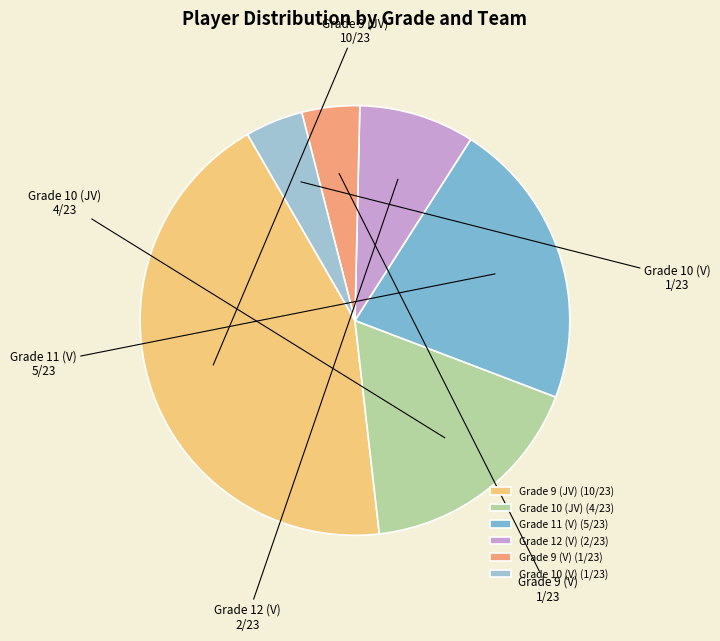

Does Grade 9 (JV) represent more than half of the total?

No